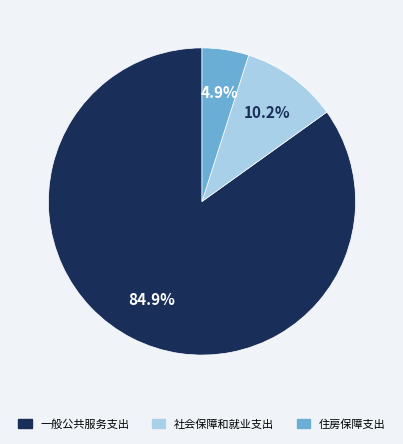

To the nearest percent, what portion does 一般公共服务支出 represent?

85%